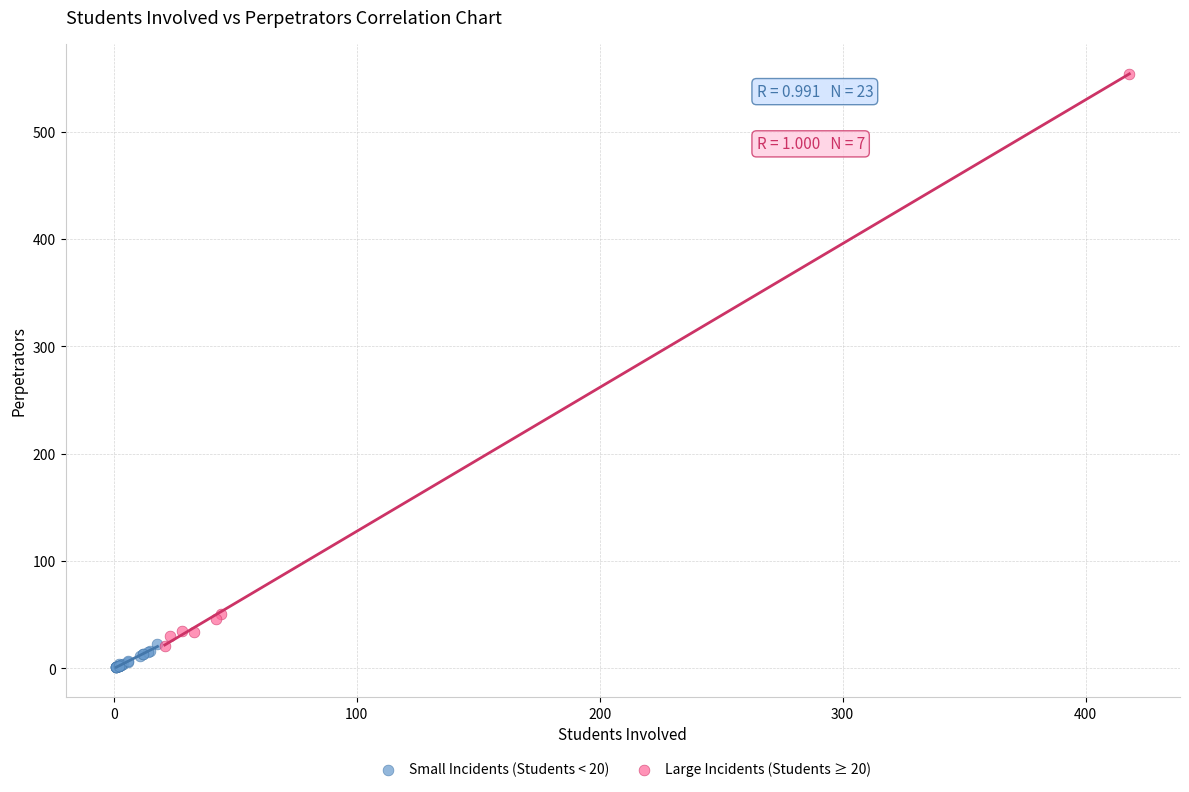

Which series has the widest spread of Y values?

Large Incidents (Students ≥ 20)